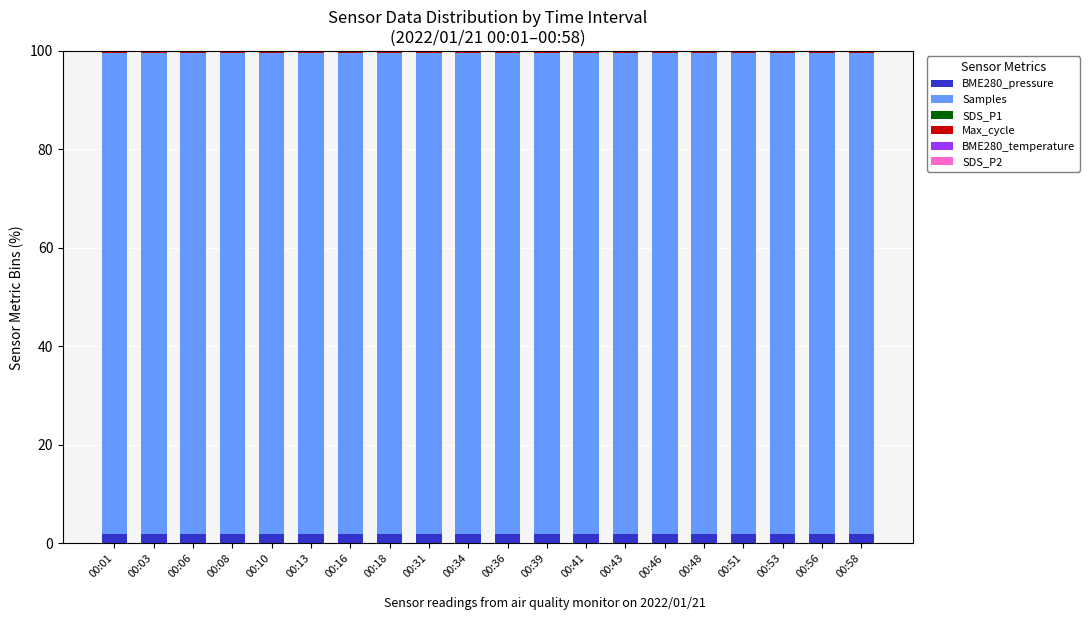

Is it true that BME280_pressure equals 2.0 at 00:08?

True